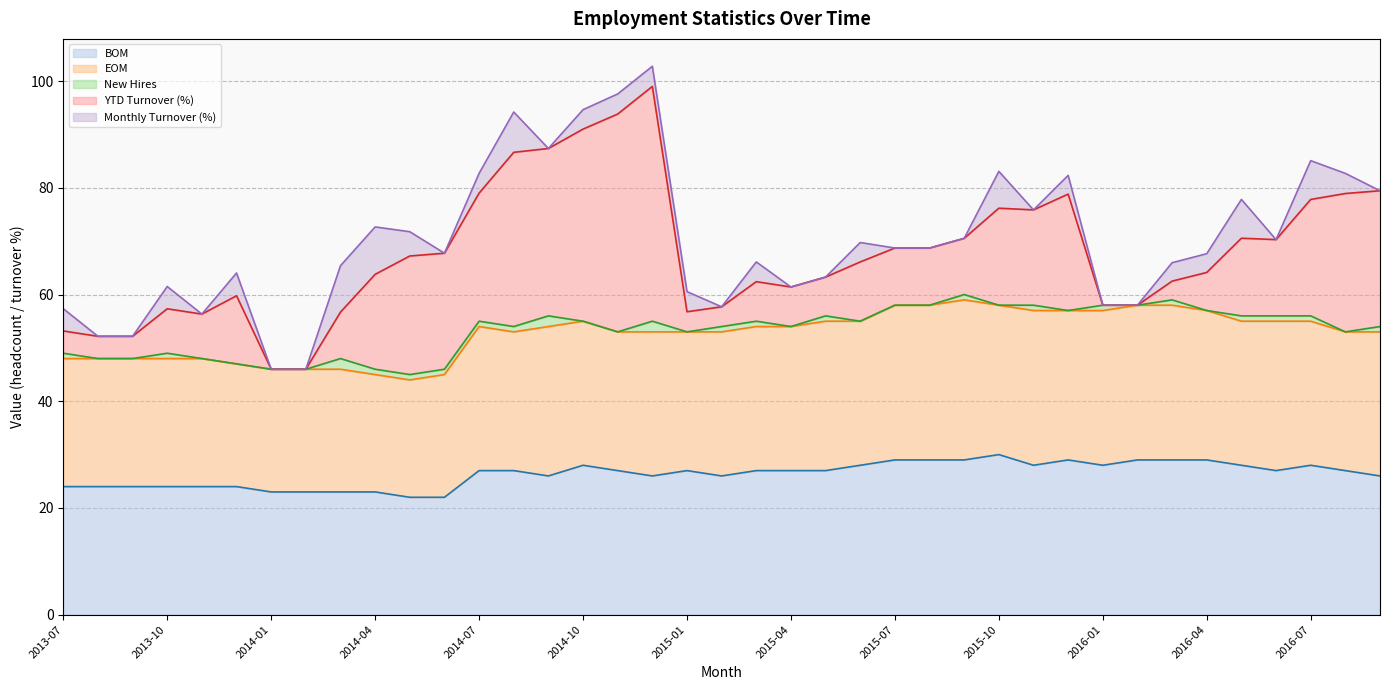

Does the chart have visible grid lines?

Yes